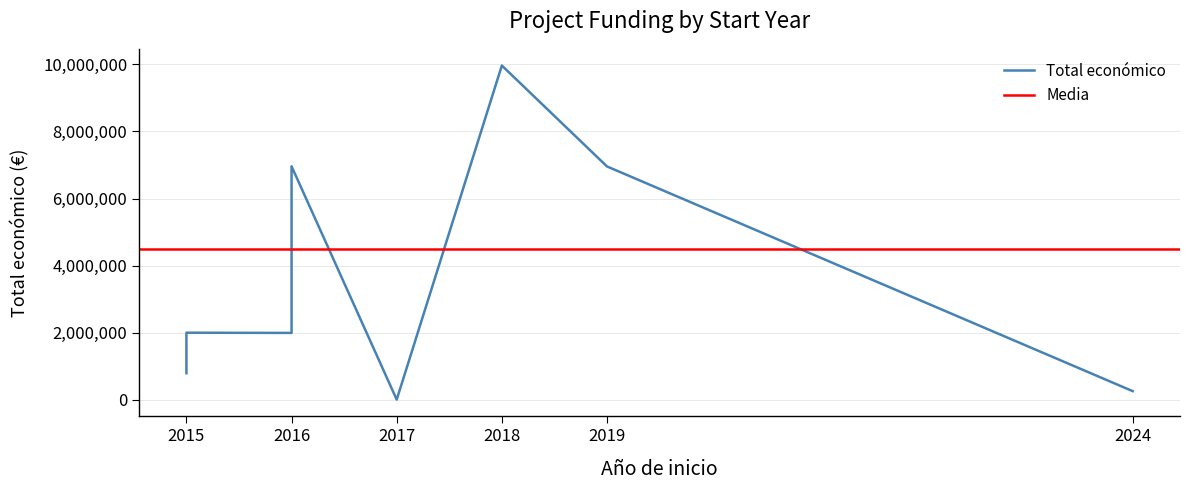

How many data points does each series have?

8